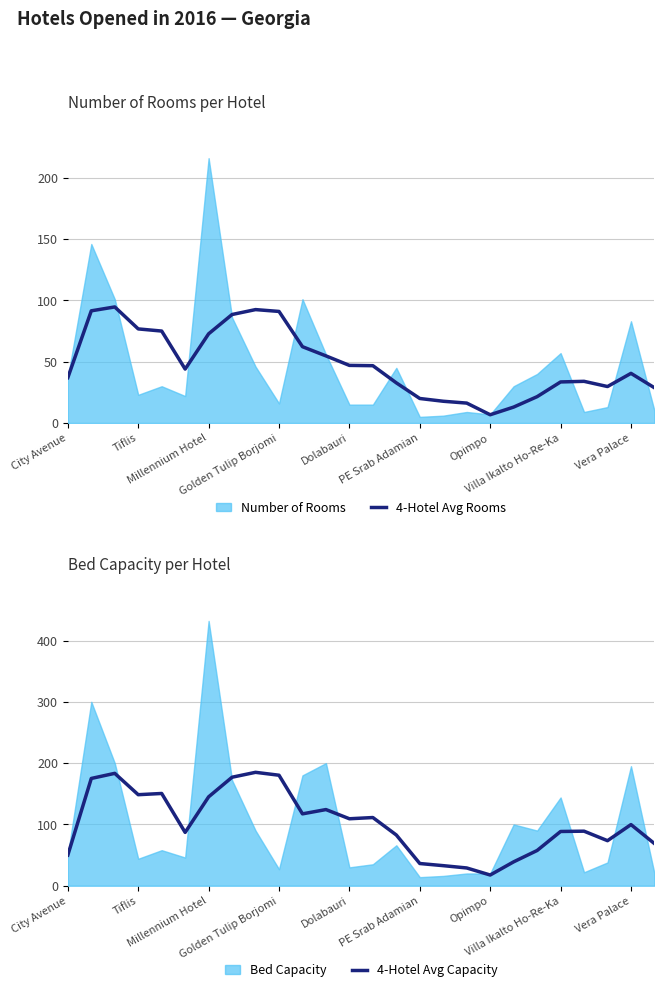

What is the maximum value for 4-Hotel Avg Rooms?

94.7